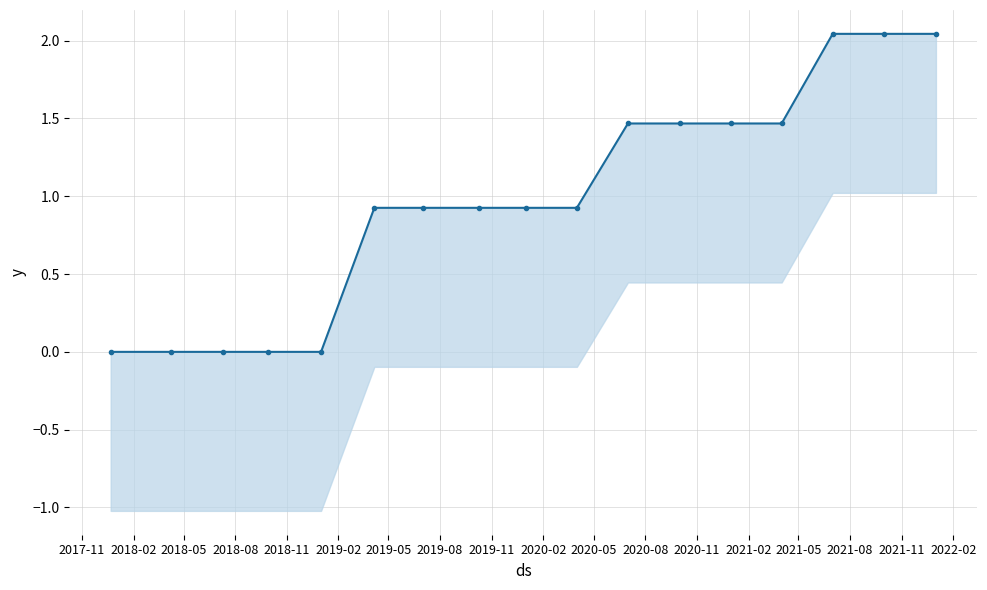

What is the change in value from 2018-08 to 2019-08?

+0.9